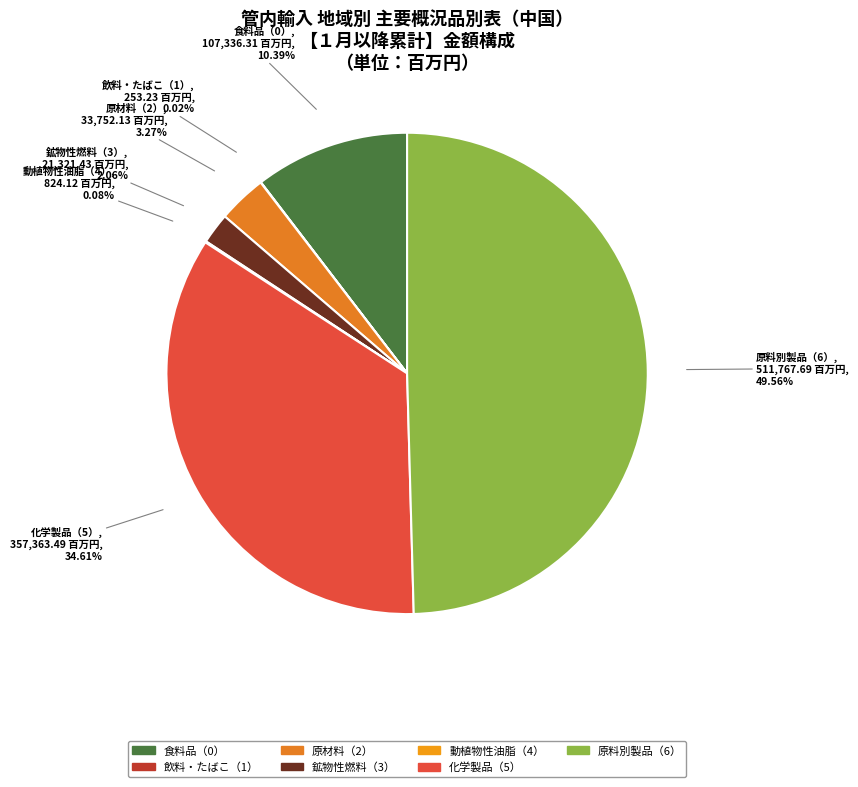

Is the sum of 食料品（0） and 原材料（2） greater than half?

No